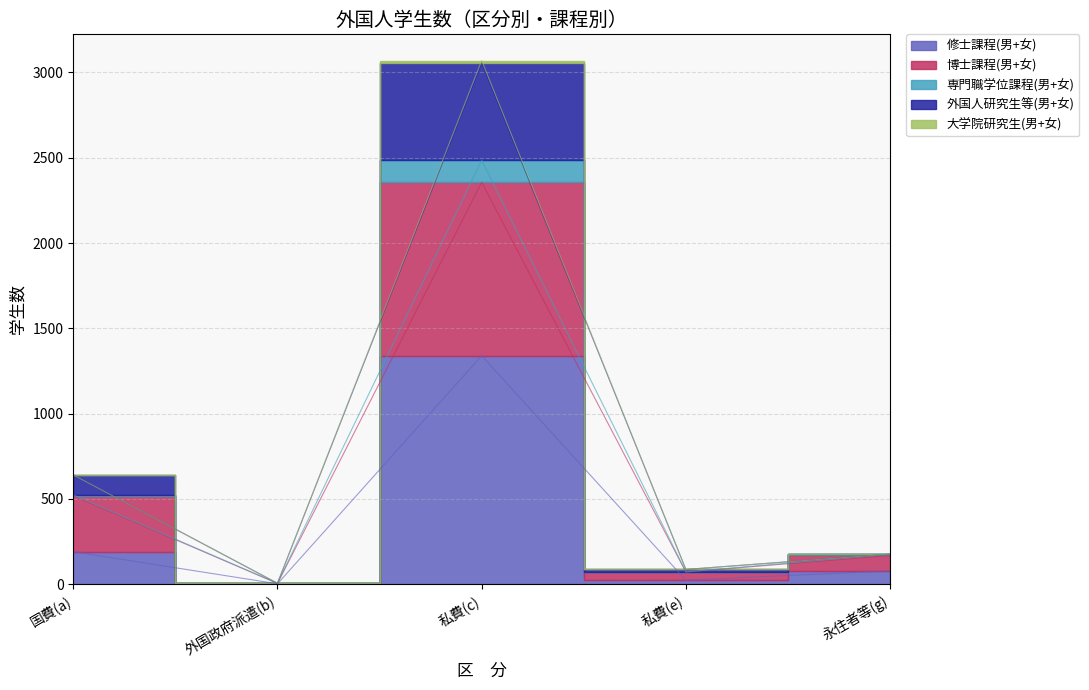

At which label does 外国人研究生等(男+女) reach its peak?

私費(c)